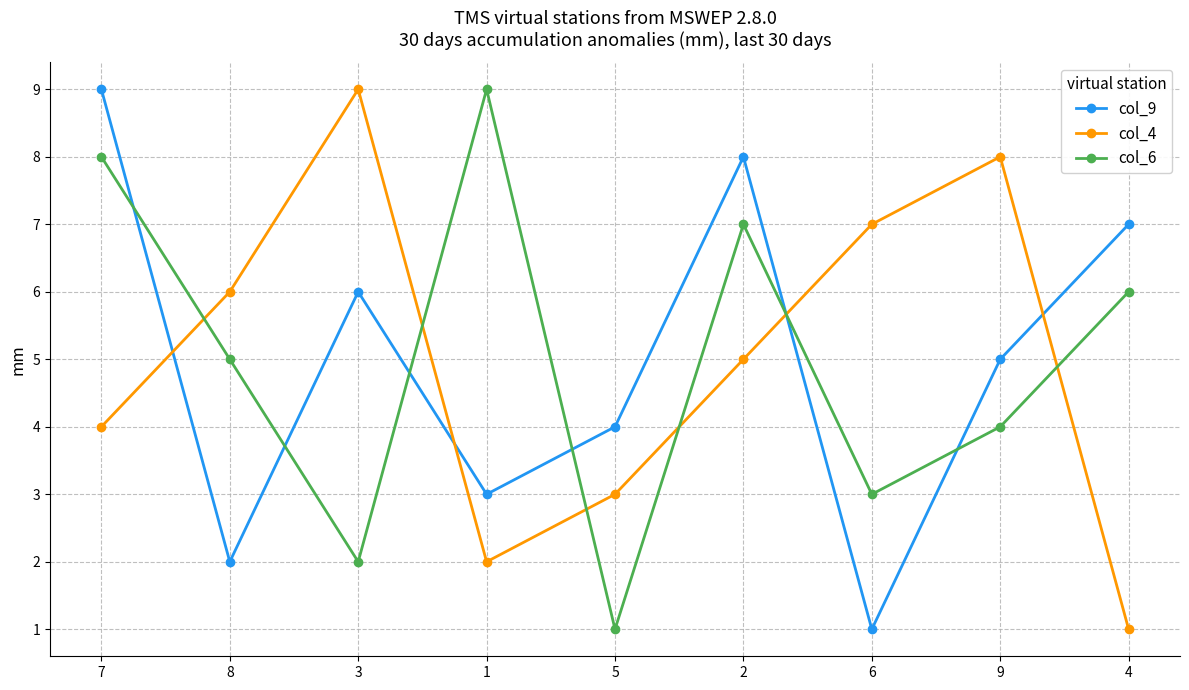

Between which two adjacent categories do col_4 and col_6 first intersect?

7 and 8